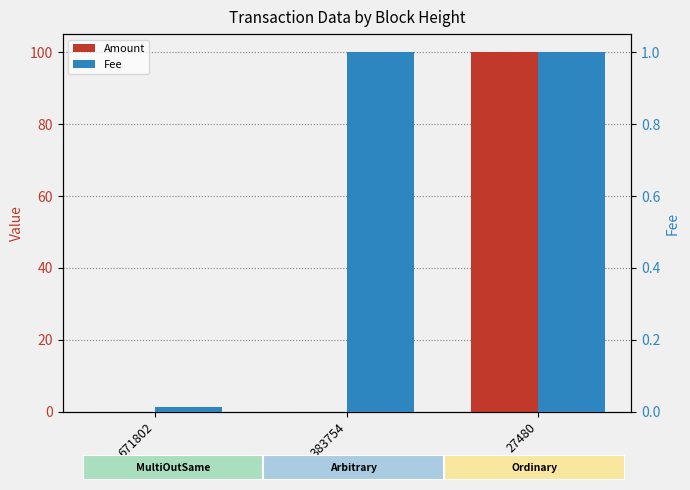

At 383754, list the series in order from smallest to largest.

Amount, Fee